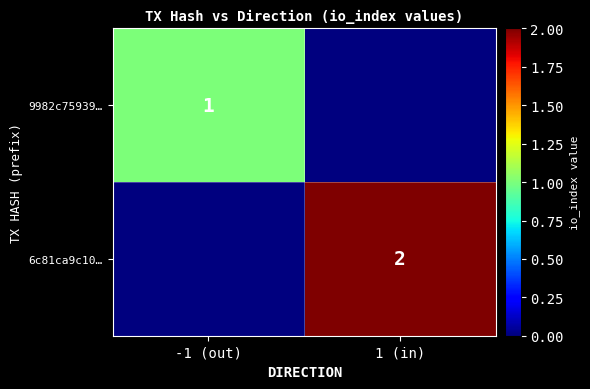

What is the maximum value shown in the chart?

2